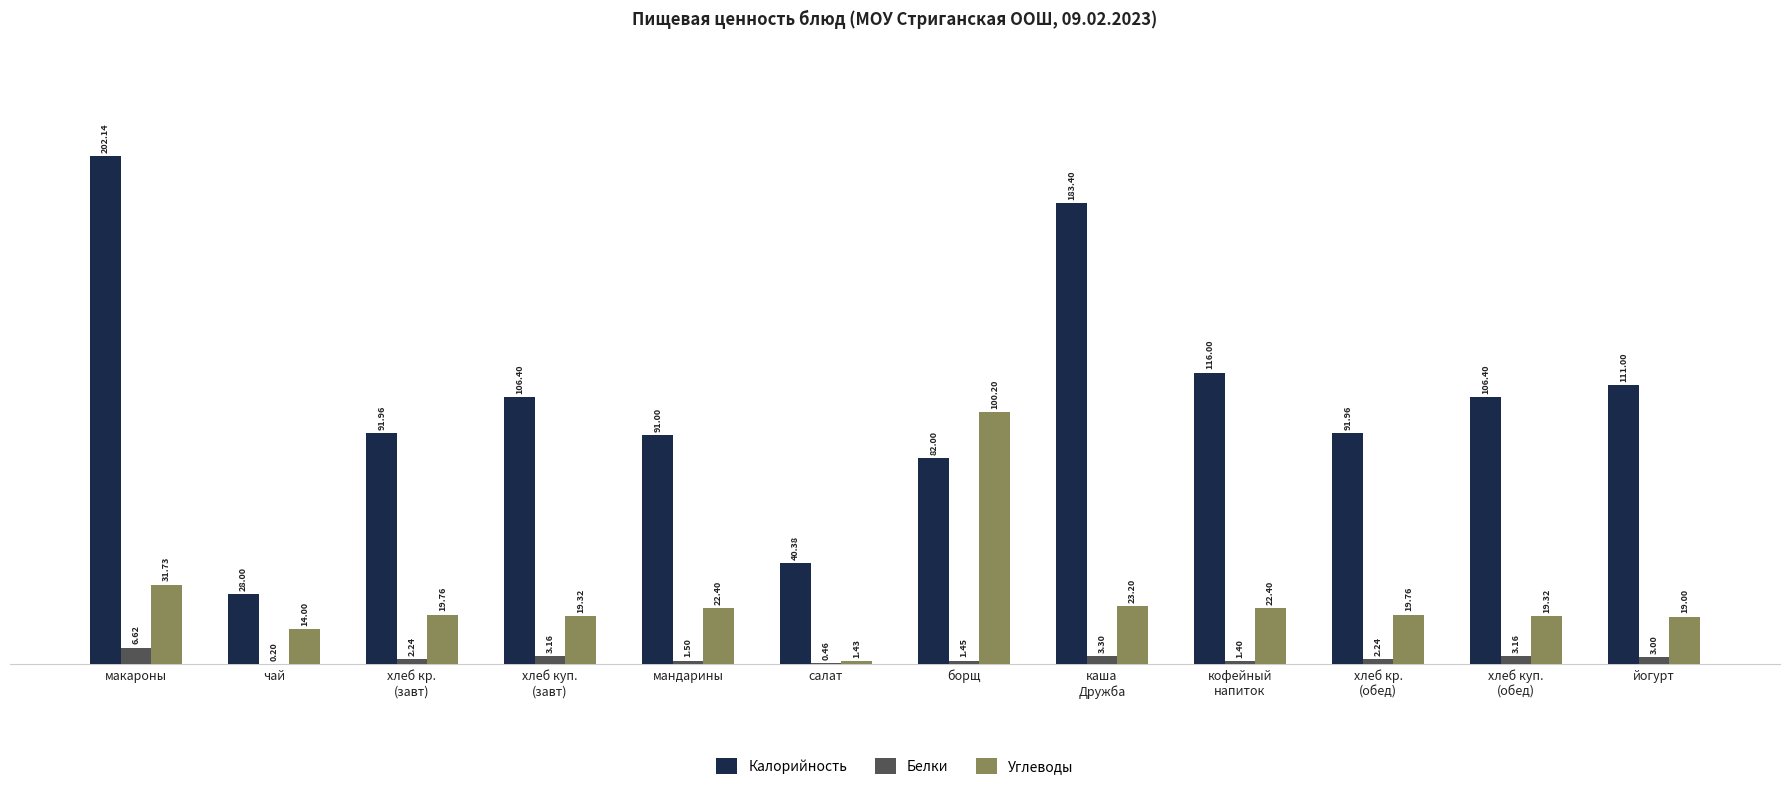

Which category has the highest value across all series?

макароны